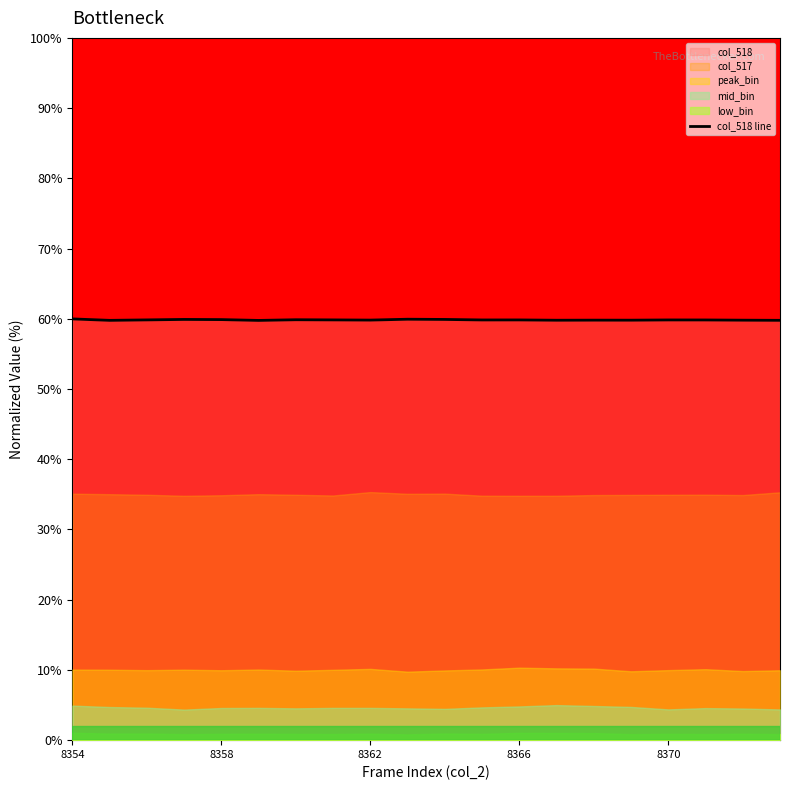

Is it true that col_518 line equals 59.8 at 8362?

True